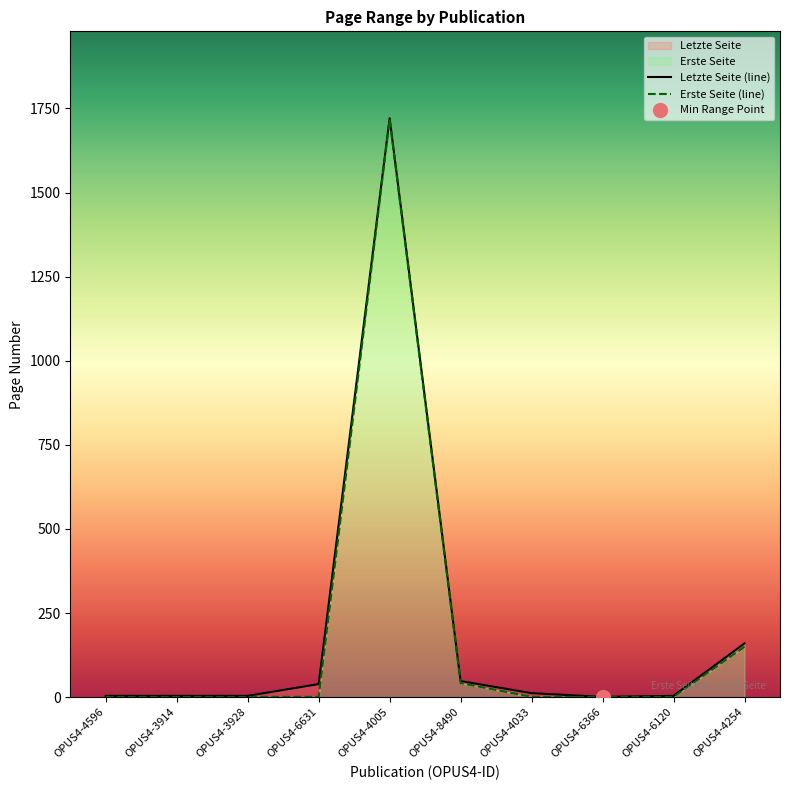

What position from the left is OPUS4-6631?

4